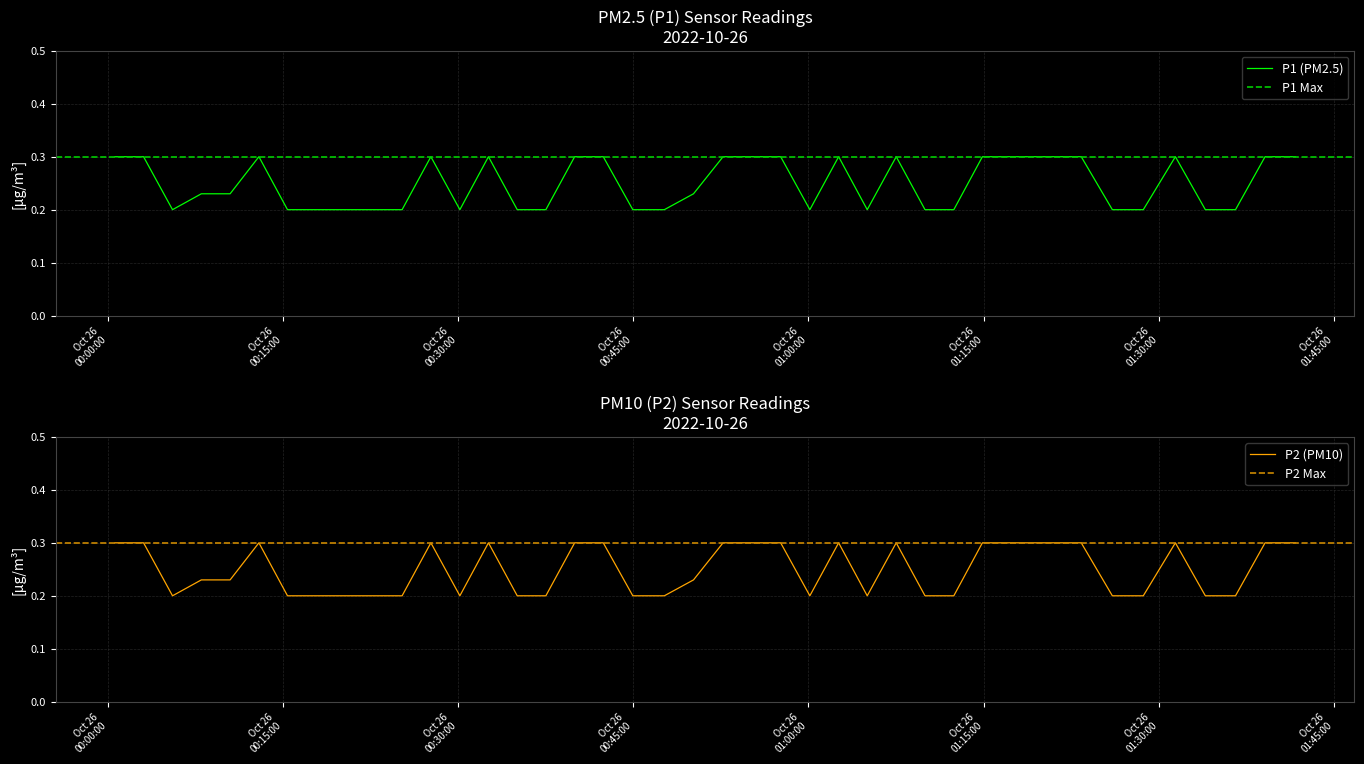

The value of P2 at 2022-10-26T00:10:27 is 0.2. True or false?

True